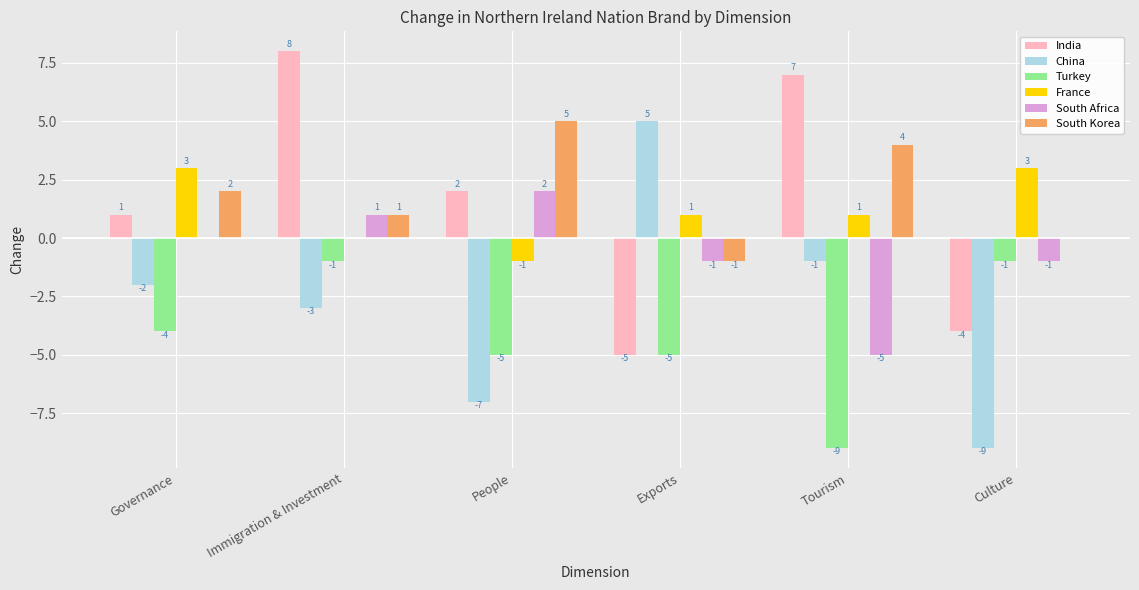

What is the maximum value shown in the chart?

8